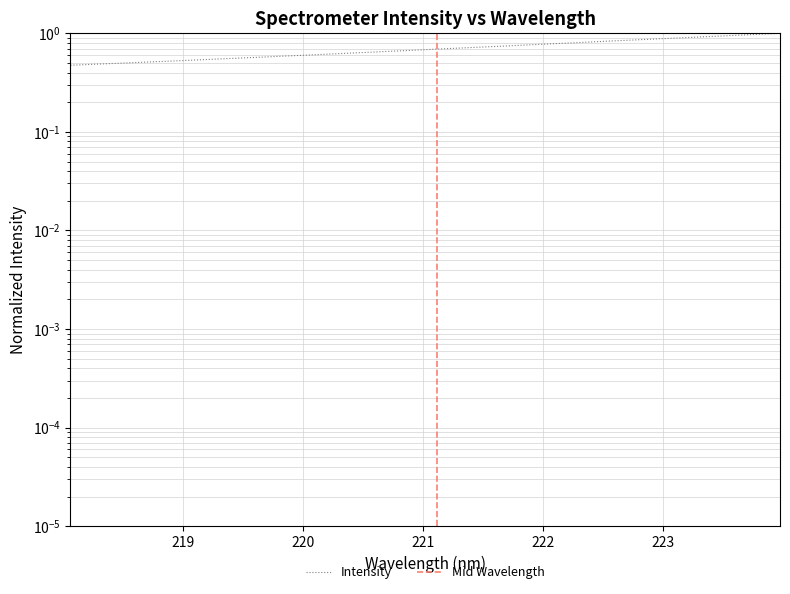

Rank the categories by value from highest to lowest.

223.9802, 223.7895, 223.5987, 223.408, 223.2172, 223.0264, 222.8355, 222.6447, 222.4538, 222.263, 222.0721, 221.8812, 221.6902, 221.4993, 221.3083, 221.1174, 220.9264, 220.7354, 220.5444, 220.3533, 220.1623, 219.9712, 219.7801, 219.589, 219.3979, 219.2067, 219.0156, 218.8244, 218.6332, 218.442, 218.2508, 218.0596